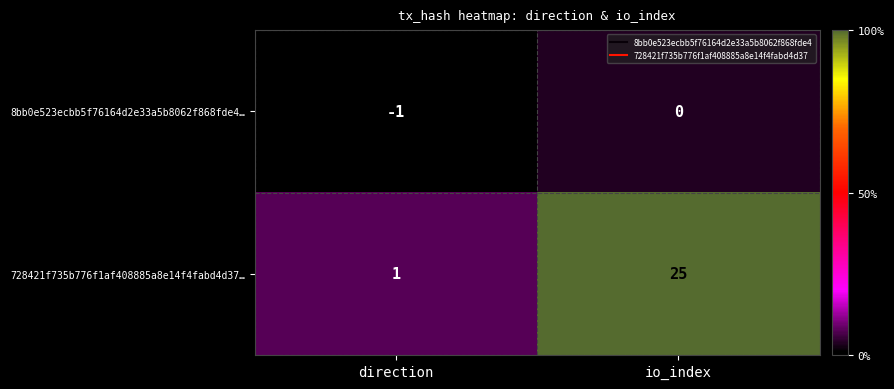

At which category is the sum across all series the highest?

io_index